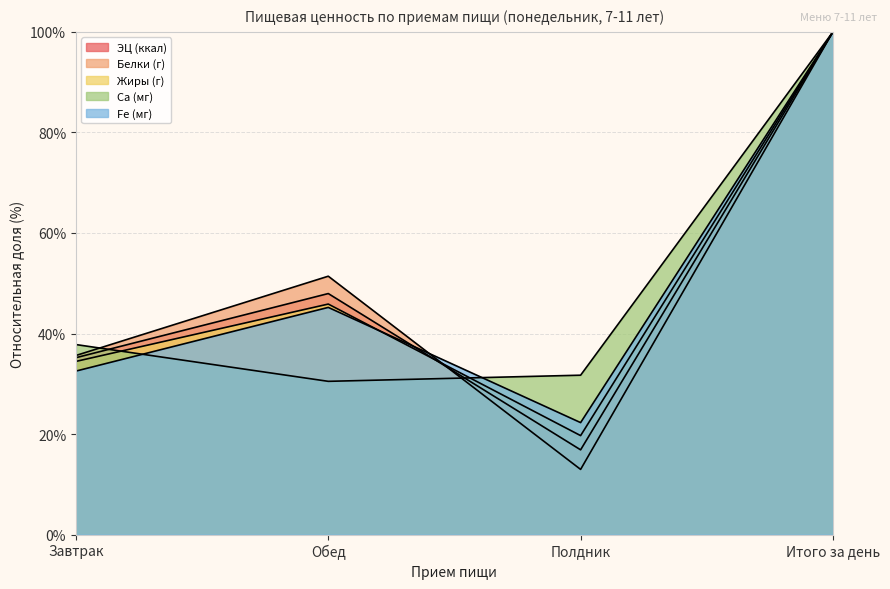

How many times do Жиры (г) and Белки (г) cross each other?

1